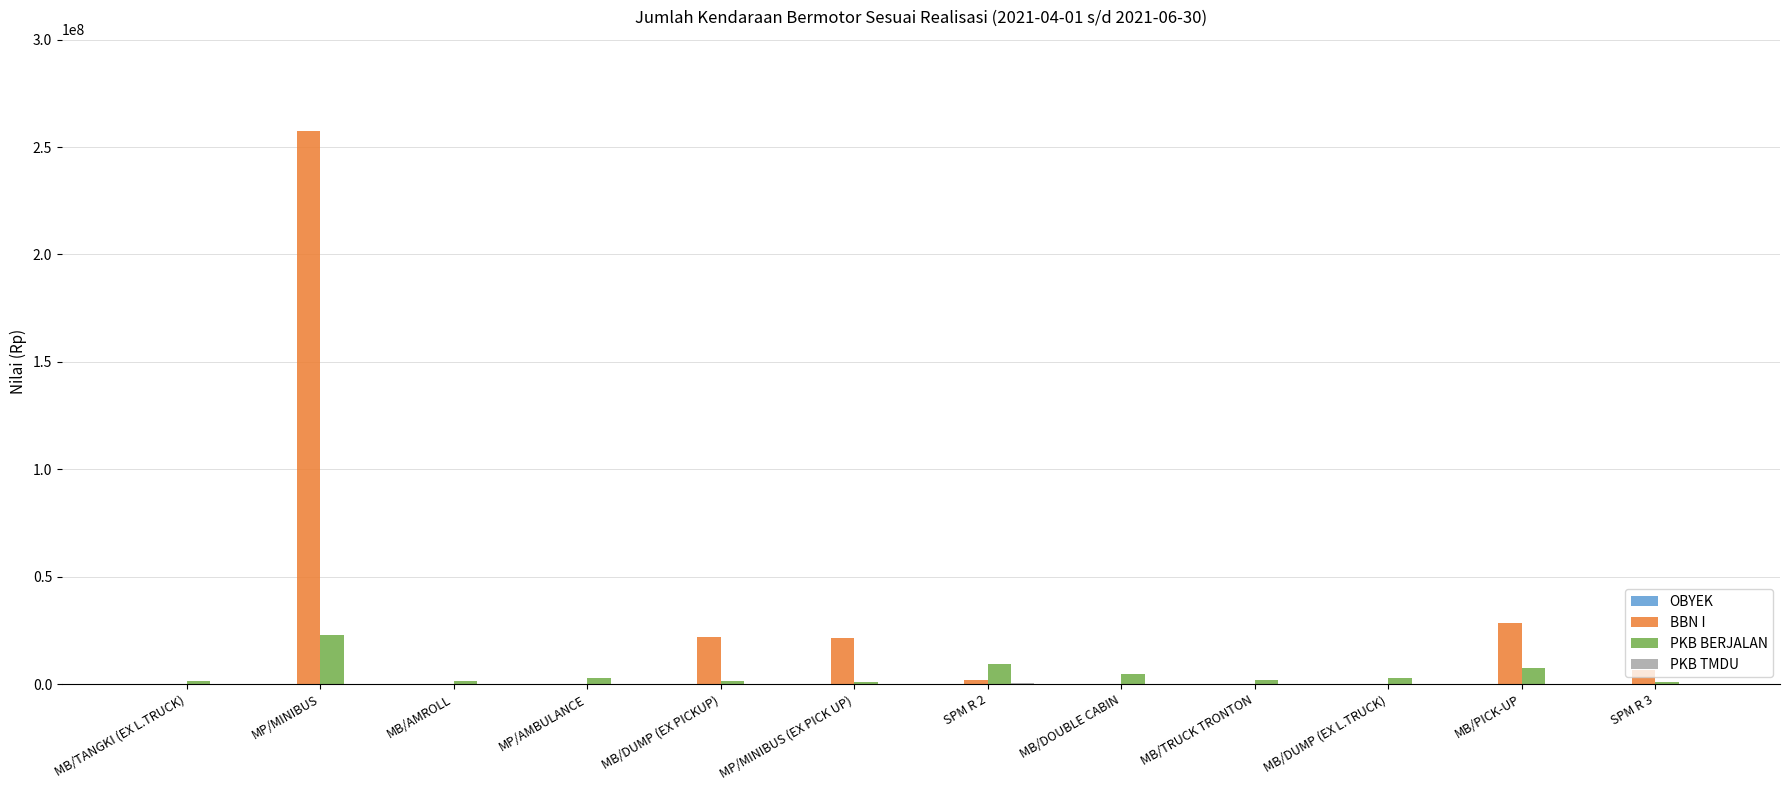

Which series has the largest total across all categories?

BBN I